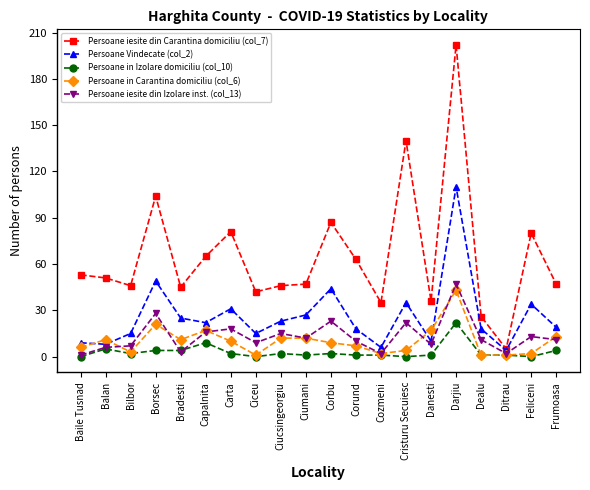

What is the maximum value for Persoane in Carantina domiciliu (col_6)?

43